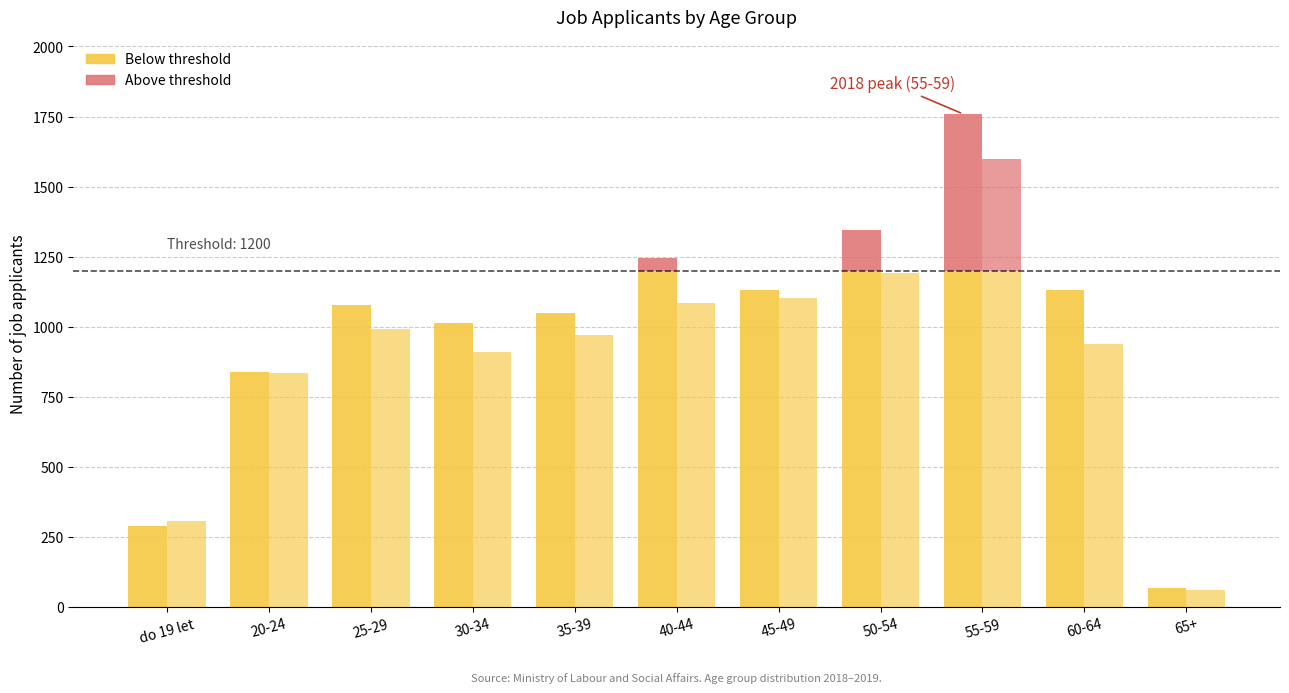

Which has a higher value, 65+ or 60-64?

60-64